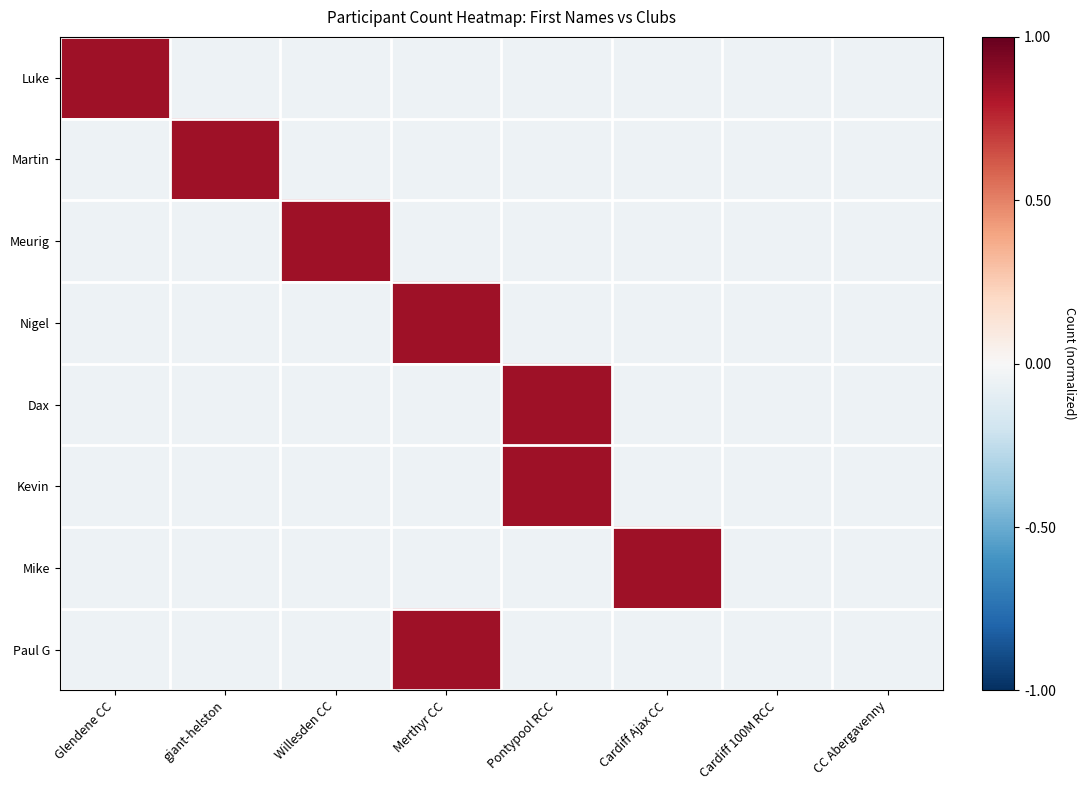

Reading right to left, transcribe all the data shown in this chart.

Luke: CC Abergavenny=-0.1	Cardiff 100M RCC=-0.1	Cardiff Ajax CC=-0.1	Pontypool RCC=-0.1	Merthyr CC=-0.1	Willesden CC=-0.1	giant-helston=-0.1	Glendene CC=0.8
Martin: CC Abergavenny=-0.1	Cardiff 100M RCC=-0.1	Cardiff Ajax CC=-0.1	Pontypool RCC=-0.1	Merthyr CC=-0.1	Willesden CC=-0.1	giant-helston=0.8	Glendene CC=-0.1
Meurig: CC Abergavenny=-0.1	Cardiff 100M RCC=-0.1	Cardiff Ajax CC=-0.1	Pontypool RCC=-0.1	Merthyr CC=-0.1	Willesden CC=0.8	giant-helston=-0.1	Glendene CC=-0.1
Nigel: CC Abergavenny=-0.1	Cardiff 100M RCC=-0.1	Cardiff Ajax CC=-0.1	Pontypool RCC=-0.1	Merthyr CC=0.8	Willesden CC=-0.1	giant-helston=-0.1	Glendene CC=-0.1
Dax: CC Abergavenny=-0.1	Cardiff 100M RCC=-0.1	Cardiff Ajax CC=-0.1	Pontypool RCC=0.8	Merthyr CC=-0.1	Willesden CC=-0.1	giant-helston=-0.1	Glendene CC=-0.1
Kevin: CC Abergavenny=-0.1	Cardiff 100M RCC=-0.1	Cardiff Ajax CC=-0.1	Pontypool RCC=0.8	Merthyr CC=-0.1	Willesden CC=-0.1	giant-helston=-0.1	Glendene CC=-0.1
Mike: CC Abergavenny=-0.1	Cardiff 100M RCC=-0.1	Cardiff Ajax CC=0.8	Pontypool RCC=-0.1	Merthyr CC=-0.1	Willesden CC=-0.1	giant-helston=-0.1	Glendene CC=-0.1
Paul G: CC Abergavenny=-0.1	Cardiff 100M RCC=-0.1	Cardiff Ajax CC=-0.1	Pontypool RCC=-0.1	Merthyr CC=0.8	Willesden CC=-0.1	giant-helston=-0.1	Glendene CC=-0.1